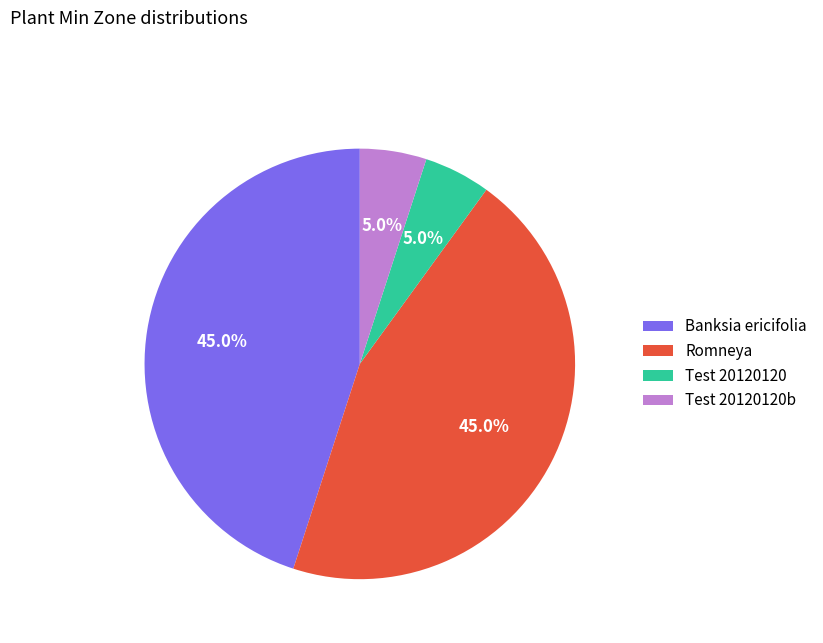

To the nearest percent, what is the combined percentage of Romneya and Test 20120120b?

50%